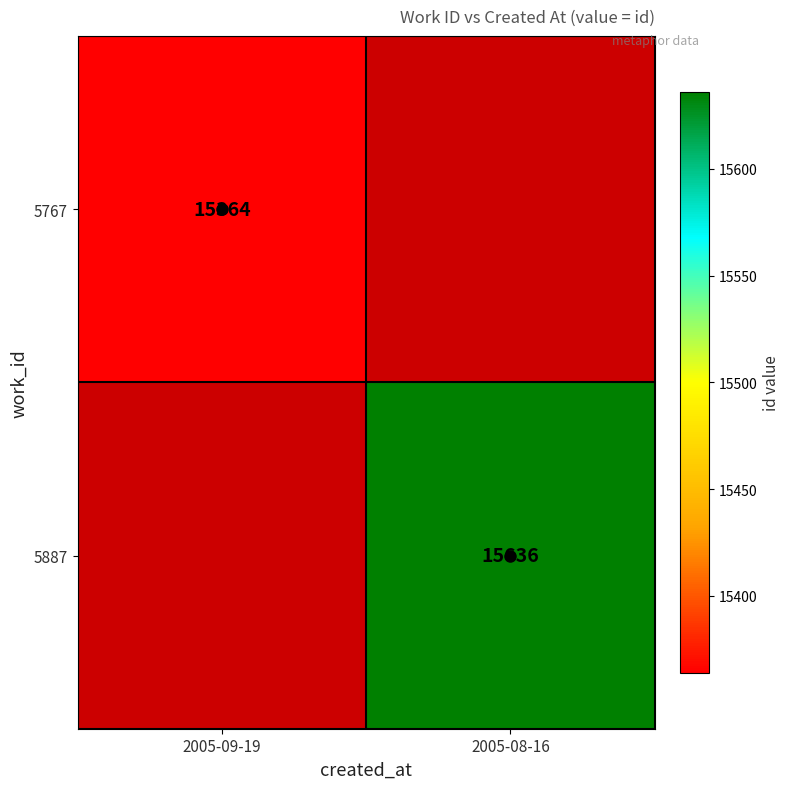

Rank the categories by 5887 value from highest to lowest.

2005-09-19, 2005-08-16